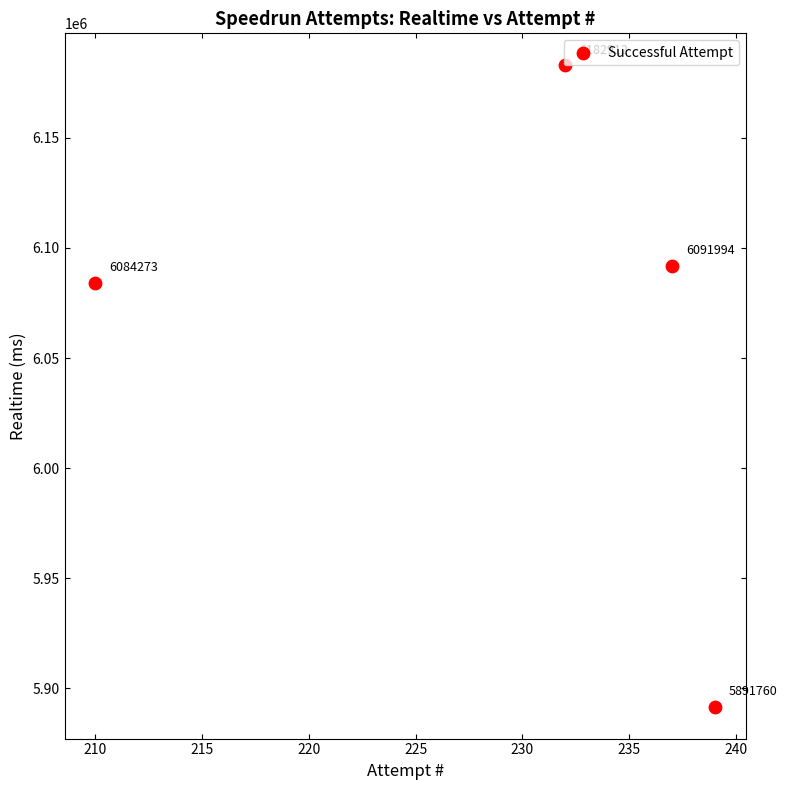

What is the average X value?

230